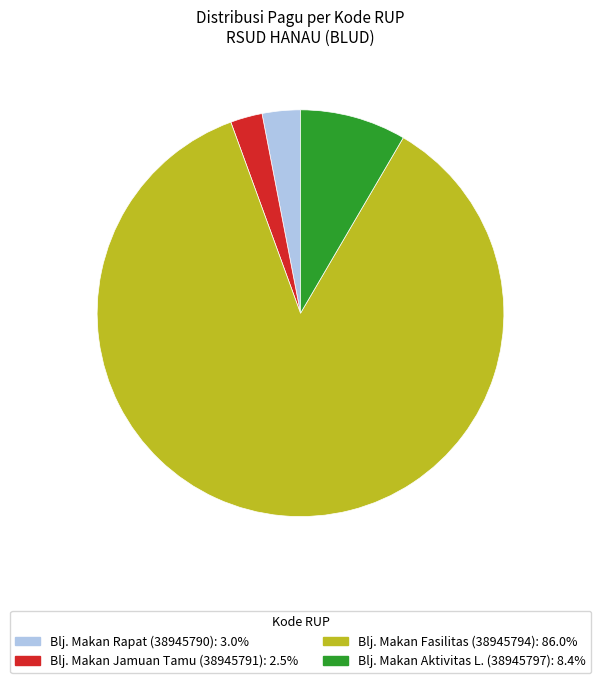

Does any single category account for the majority?

Yes